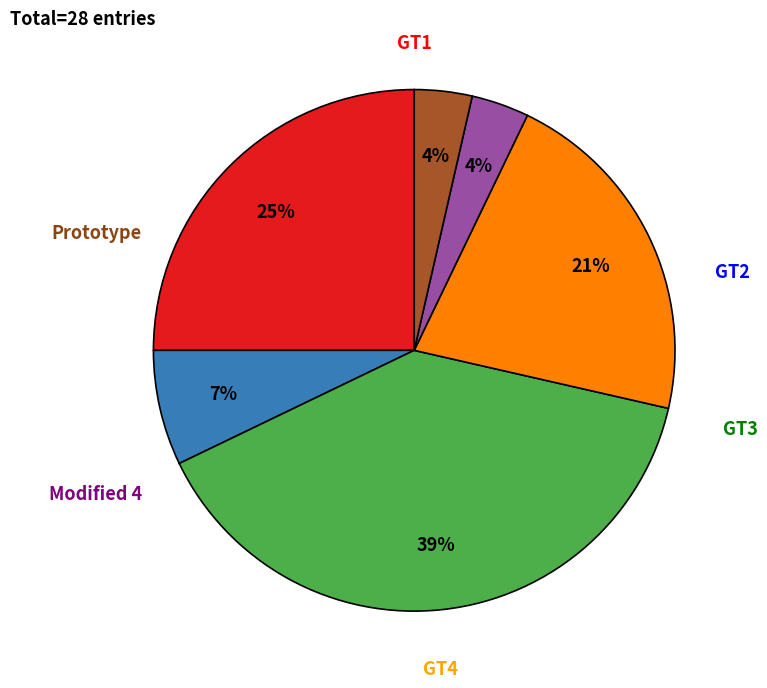

What percentage do GT1 and Prototype together represent?

28.6%